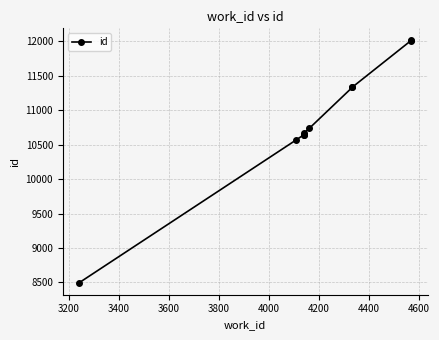

Which has a higher value, 3200 or 3400?

3400